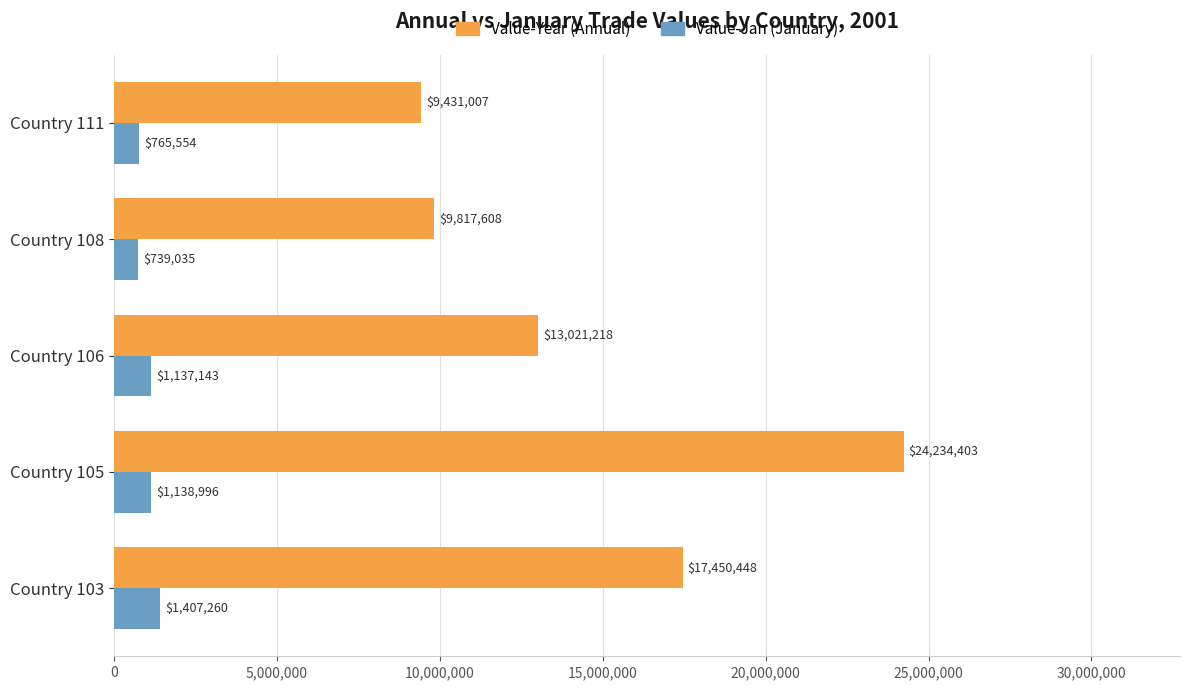

What is the smallest value displayed?

739035